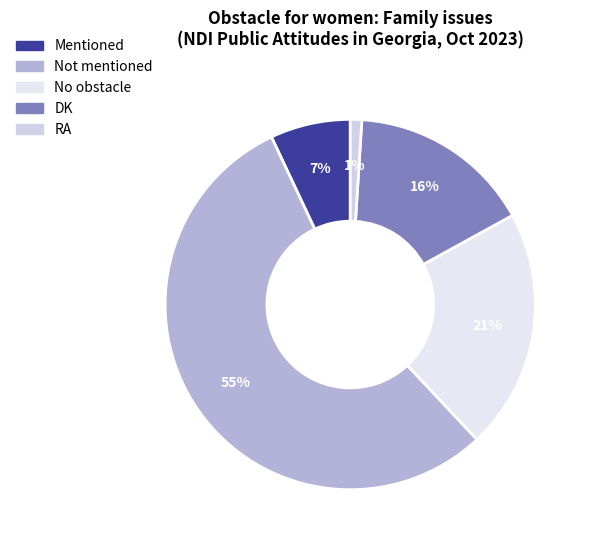

Combined, do Mentioned and DK account for over 50%?

No